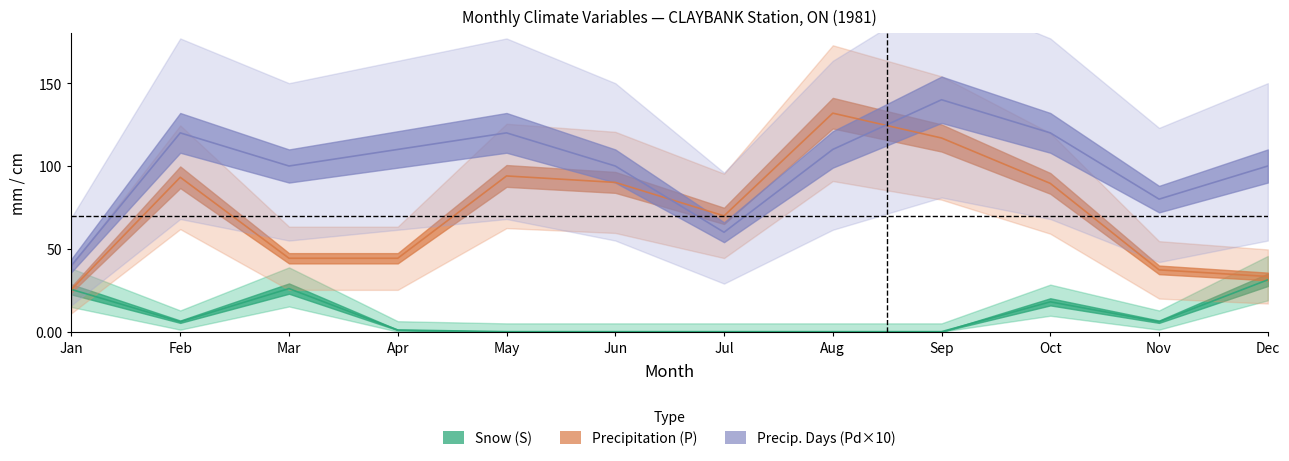

What is the difference between the second highest and minimum values in the Pd series?

80.0